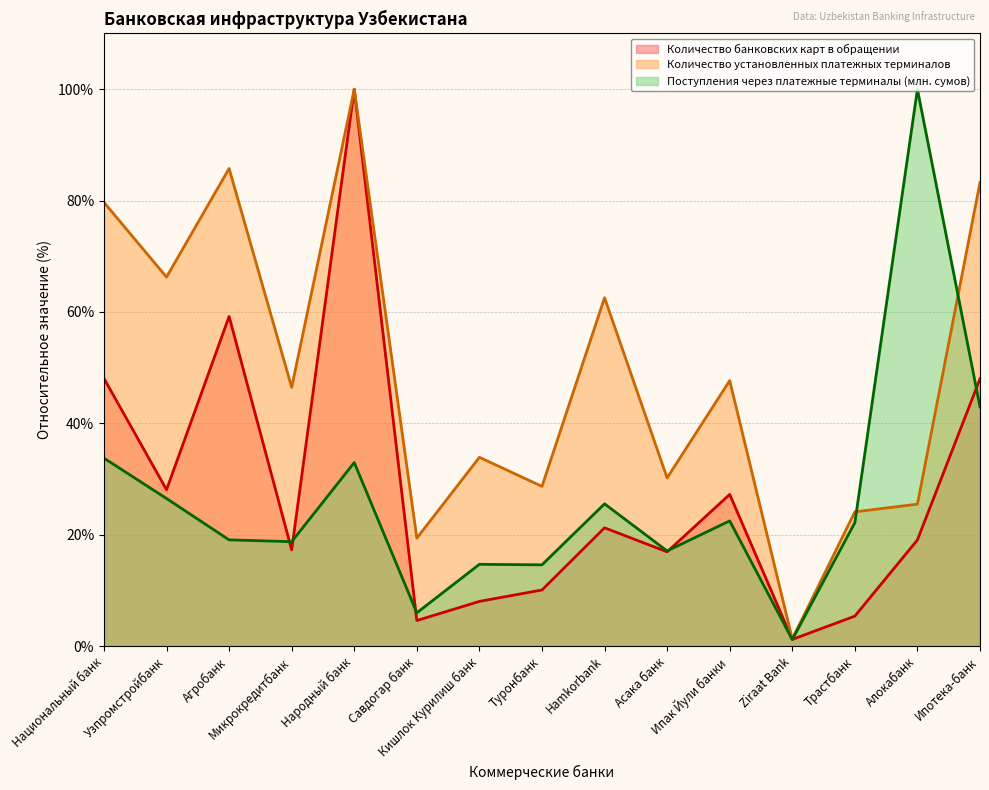

Reading left to right, what are all the values shown in this chart?

Количество банковских карт в обращении: Национальный банк=48.1	Узпромстройбанк=28.1	Агробанк=59.2	Микрокредитбанк=17.3	Народный банк=100.0	Савдогар банк=4.6	Кишлок Курилиш банк=8.0	Туронбанк=10.1	Hamkorbank=21.2	Асака банк=16.9	Ипак Йули банки=27.2	Ziraat Bank=1.2	Трастбанк=5.4	Алокабанк=19.1	Ипотека-банк=48.0
Количество установленных платежных терминалов: Национальный банк=79.7	Узпромстройбанк=66.3	Агробанк=85.8	Микрокредитбанк=46.5	Народный банк=100.0	Савдогар банк=19.4	Кишлок Курилиш банк=33.9	Туронбанк=28.7	Hamkorbank=62.6	Асака банк=30.2	Ипак Йули банки=47.7	Ziraat Bank=1.3	Трастбанк=24.1	Алокабанк=25.5	Ипотека-банк=83.3
Поступления через платежные терминалы (млн. сумов): Национальный банк=33.8	Узпромстройбанк=26.5	Агробанк=19.1	Микрокредитбанк=18.8	Народный банк=33.0	Савдогар банк=6.0	Кишлок Курилиш банк=14.7	Туронбанк=14.6	Hamkorbank=25.6	Асака банк=17.1	Ипак Йули банки=22.5	Ziraat Bank=1.2	Трастбанк=22.2	Алокабанк=100.0	Ипотека-банк=42.9